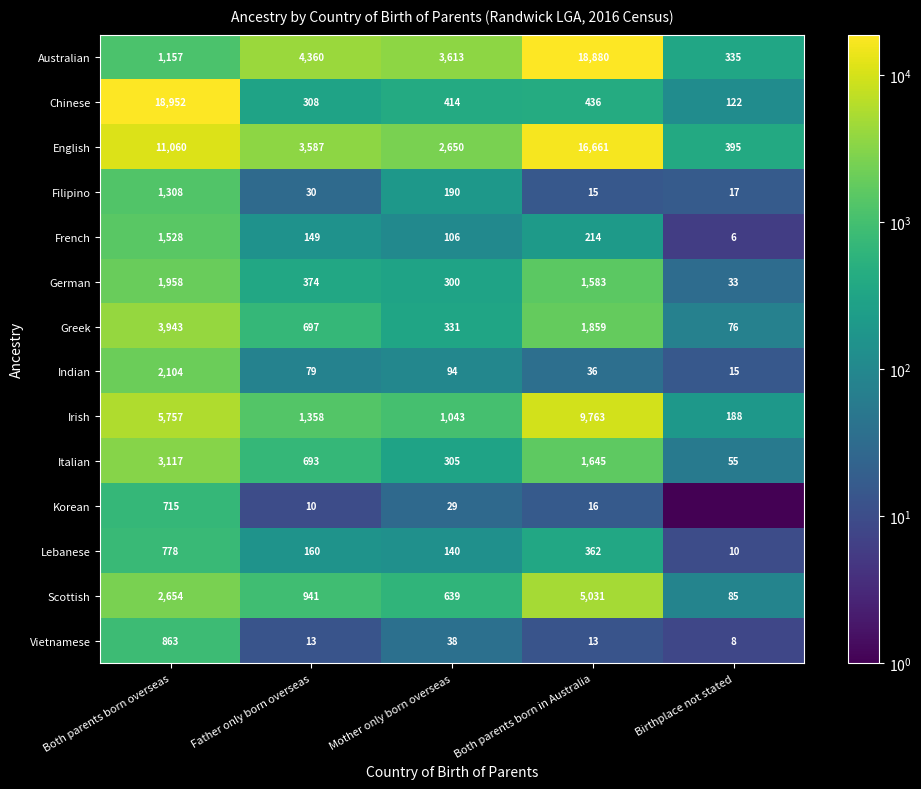

At how many categories does at least one series exceed 2331?

4